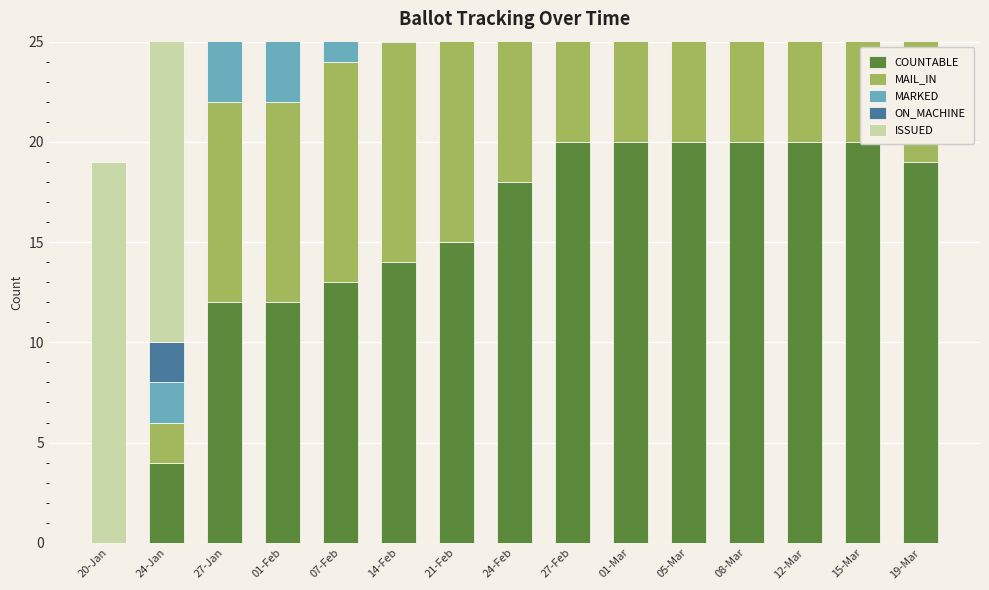

What is the value of the ISSUED bar at the 7th from the left?

6